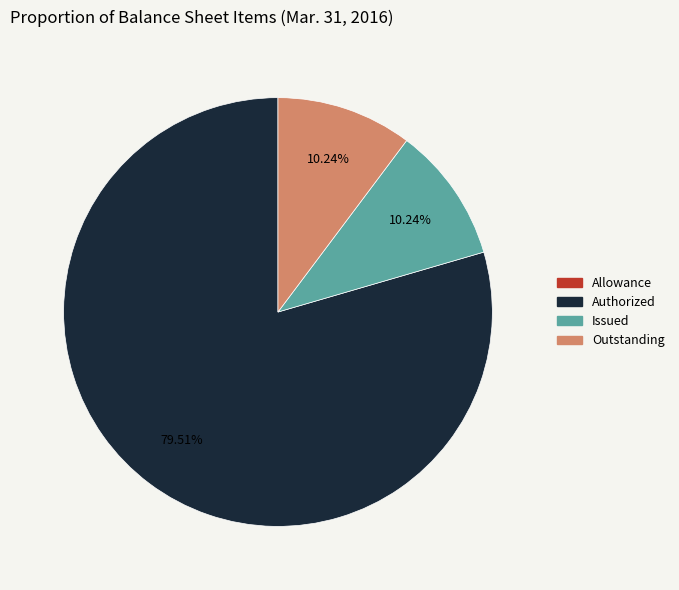

Which category has the biggest portion of the pie?

Authorized